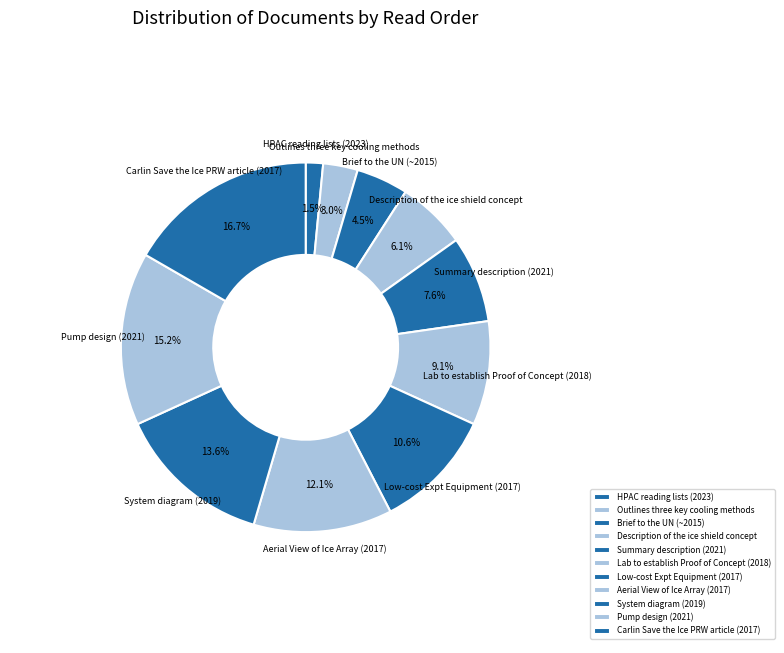

Count the number of slices in the pie.

11